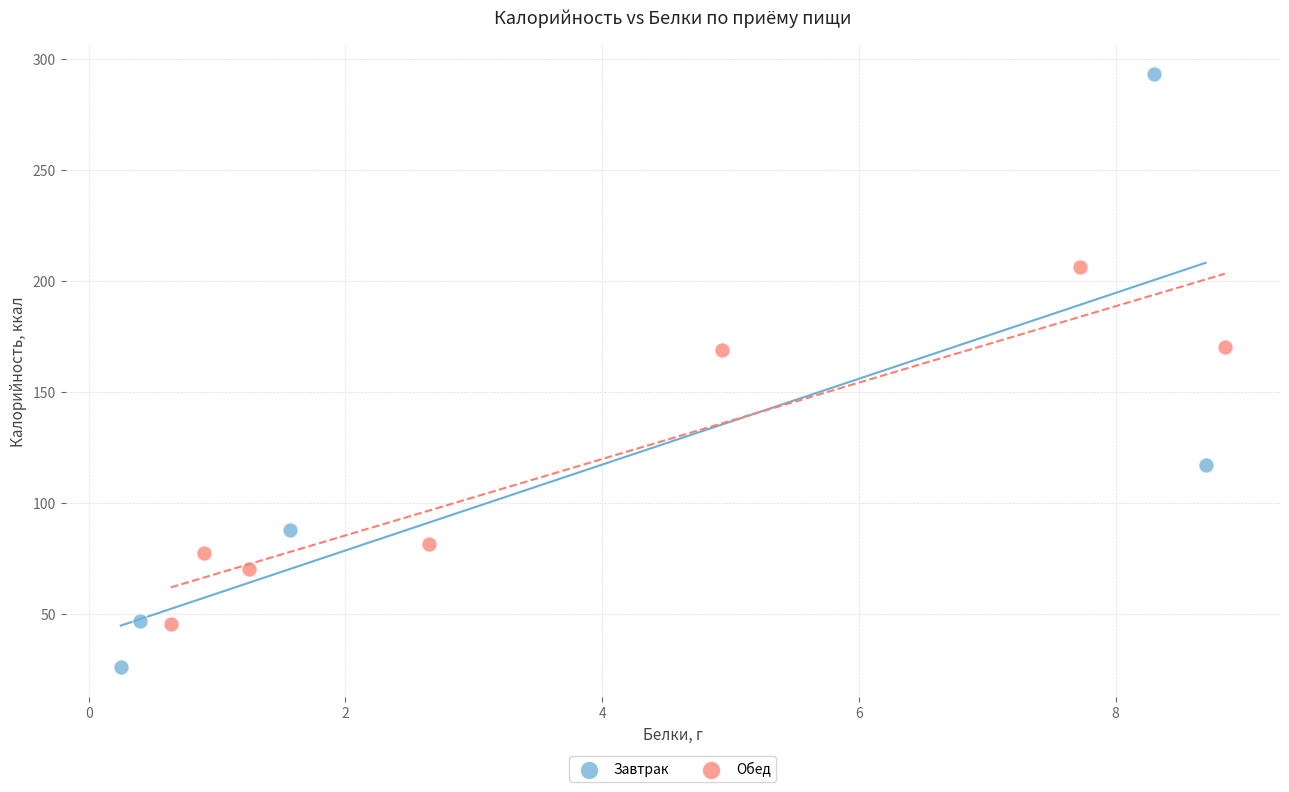

Which series reaches the maximum Y coordinate?

Завтрак